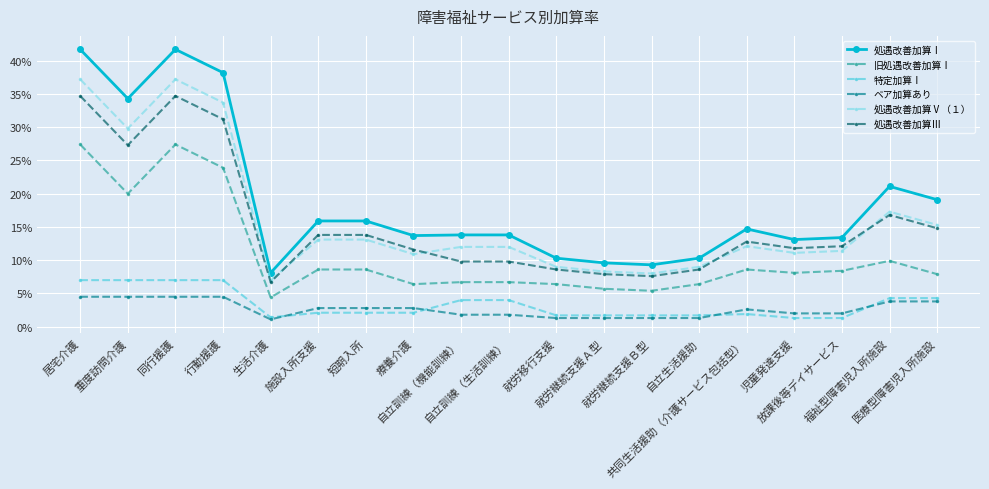

Reading right to left, list all the values displayed in this chart.

処遇改善加算Ⅰ: 医療型障害児入所施設=0.2	福祉型障害児入所施設=0.2	放課後等デイサービス=0.1	児童発達支援=0.1	共同生活援助（介護サービス包括型）=0.1	自立生活援助=0.1	就労継続支援Ｂ型=0.1	就労継続支援Ａ型=0.1	就労移行支援=0.1	自立訓練（生活訓練）=0.1	自立訓練（機能訓練）=0.1	療養介護=0.1	短期入所=0.2	施設入所支援=0.2	生活介護=0.1	行動援護=0.4	同行援護=0.4	重度訪問介護=0.3	居宅介護=0.4
旧処遇改善加算Ⅰ: 医療型障害児入所施設=0.1	福祉型障害児入所施設=0.1	放課後等デイサービス=0.1	児童発達支援=0.1	共同生活援助（介護サービス包括型）=0.1	自立生活援助=0.1	就労継続支援Ｂ型=0.1	就労継続支援Ａ型=0.1	就労移行支援=0.1	自立訓練（生活訓練）=0.1	自立訓練（機能訓練）=0.1	療養介護=0.1	短期入所=0.1	施設入所支援=0.1	生活介護=0.0	行動援護=0.2	同行援護=0.3	重度訪問介護=0.2	居宅介護=0.3
特定加算Ⅰ: 医療型障害児入所施設=0.0	福祉型障害児入所施設=0.0	放課後等デイサービス=0.0	児童発達支援=0.0	共同生活援助（介護サービス包括型）=0.0	自立生活援助=0.0	就労継続支援Ｂ型=0.0	就労継続支援Ａ型=0.0	就労移行支援=0.0	自立訓練（生活訓練）=0.0	自立訓練（機能訓練）=0.0	療養介護=0.0	短期入所=0.0	施設入所支援=0.0	生活介護=0.0	行動援護=0.1	同行援護=0.1	重度訪問介護=0.1	居宅介護=0.1
ベア加算あり: 医療型障害児入所施設=0.0	福祉型障害児入所施設=0.0	放課後等デイサービス=0.0	児童発達支援=0.0	共同生活援助（介護サービス包括型）=0.0	自立生活援助=0.0	就労継続支援Ｂ型=0.0	就労継続支援Ａ型=0.0	就労移行支援=0.0	自立訓練（生活訓練）=0.0	自立訓練（機能訓練）=0.0	療養介護=0.0	短期入所=0.0	施設入所支援=0.0	生活介護=0.0	行動援護=0.0	同行援護=0.0	重度訪問介護=0.0	居宅介護=0.0
処遇改善加算Ⅴ（１）: 医療型障害児入所施設=0.2	福祉型障害児入所施設=0.2	放課後等デイサービス=0.1	児童発達支援=0.1	共同生活援助（介護サービス包括型）=0.1	自立生活援助=0.1	就労継続支援Ｂ型=0.1	就労継続支援Ａ型=0.1	就労移行支援=0.1	自立訓練（生活訓練）=0.1	自立訓練（機能訓練）=0.1	療養介護=0.1	短期入所=0.1	施設入所支援=0.1	生活介護=0.1	行動援護=0.3	同行援護=0.4	重度訪問介護=0.3	居宅介護=0.4
処遇改善加算Ⅲ: 医療型障害児入所施設=0.1	福祉型障害児入所施設=0.2	放課後等デイサービス=0.1	児童発達支援=0.1	共同生活援助（介護サービス包括型）=0.1	自立生活援助=0.1	就労継続支援Ｂ型=0.1	就労継続支援Ａ型=0.1	就労移行支援=0.1	自立訓練（生活訓練）=0.1	自立訓練（機能訓練）=0.1	療養介護=0.1	短期入所=0.1	施設入所支援=0.1	生活介護=0.1	行動援護=0.3	同行援護=0.3	重度訪問介護=0.3	居宅介護=0.3